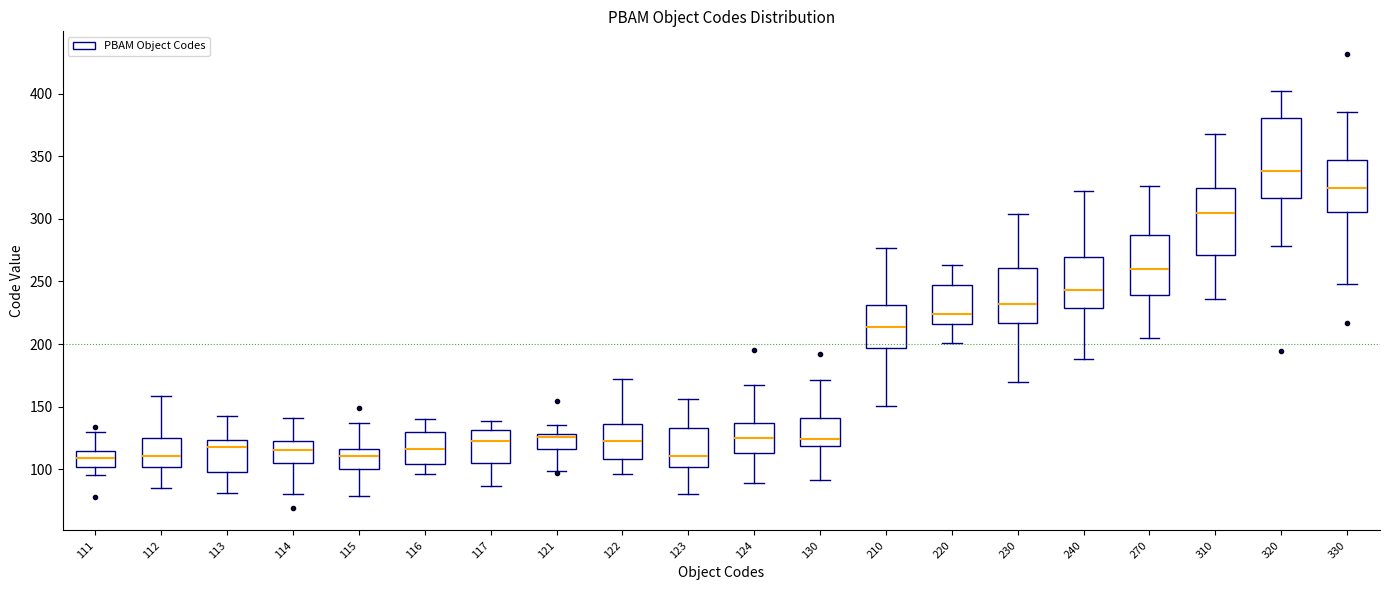

Reading left to right, read every box against the y-axis: the position of its median line, the range the box covers, and the ends of its whiskers. The values are not printed on the chart, so give them approximately, as read against the axis.

111: median 110, box 100 to 115, whiskers 95 to 130
112: median 110, box 100 to 125, whiskers 85 to 160
113: median 120, box 95 to 125, whiskers 80 to 140
114: median 115, box 105 to 125, whiskers 80 to 140
115: median 110, box 100 to 115, whiskers 80 to 135
116: median 115, box 105 to 130, whiskers 95 to 140
117: median 125, box 105 to 130, whiskers 85 to 140
121: median 125, box 115 to 130, whiskers 100 to 135
122: median 125, box 110 to 135, whiskers 95 to 170
123: median 110, box 100 to 135, whiskers 80 to 155
124: median 125, box 115 to 135, whiskers 90 to 165
130: median 125, box 120 to 140, whiskers 90 to 170
210: median 215, box 195 to 230, whiskers 150 to 275
220: median 225, box 215 to 245, whiskers 200 to 265
230: median 230, box 215 to 260, whiskers 170 to 305
240: median 245, box 230 to 270, whiskers 190 to 320
270: median 260, box 240 to 285, whiskers 205 to 325
310: median 305, box 270 to 325, whiskers 235 to 370
320: median 340, box 315 to 380, whiskers 280 to 400
330: median 325, box 305 to 345, whiskers 250 to 385